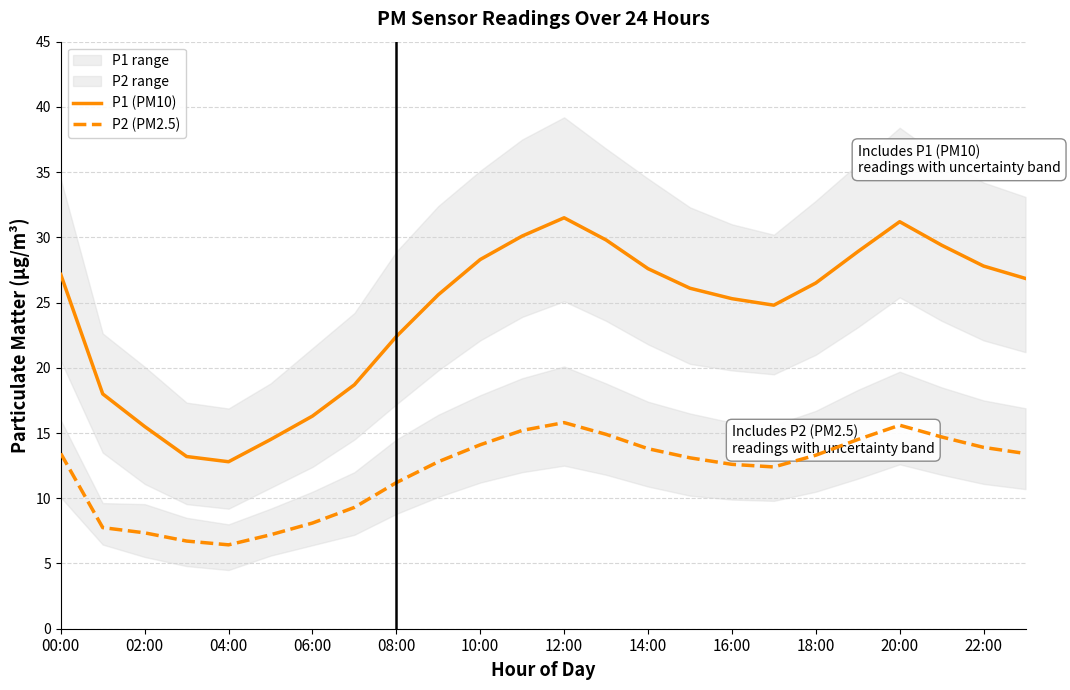

True or false: P1 (PM10) and P2 (PM2.5) intersect in this chart.

False